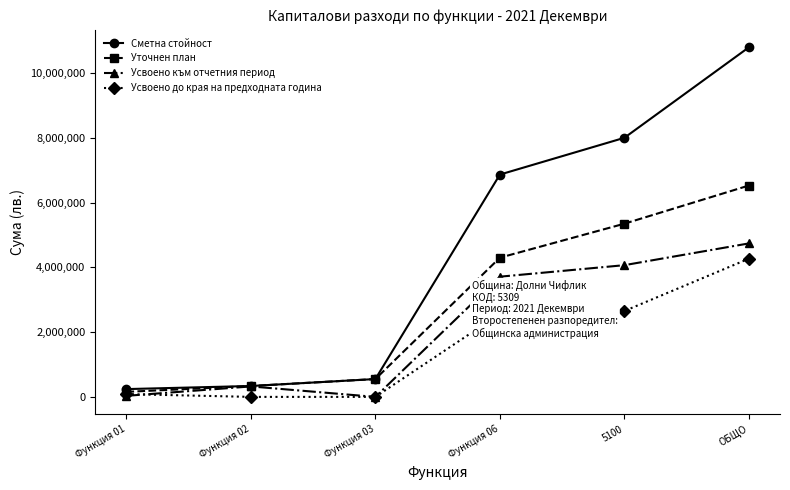

The Уточнен план series shows 8816242 at 5100. True or false?

False